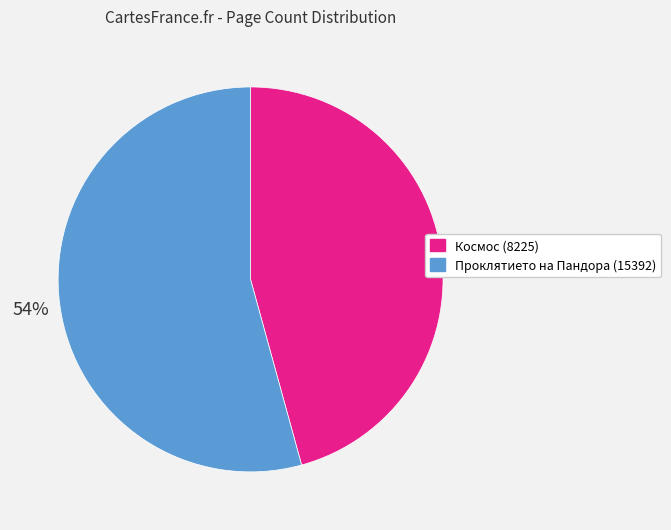

The Космос (8225) slice represents 53% of the pie. True or false?

False